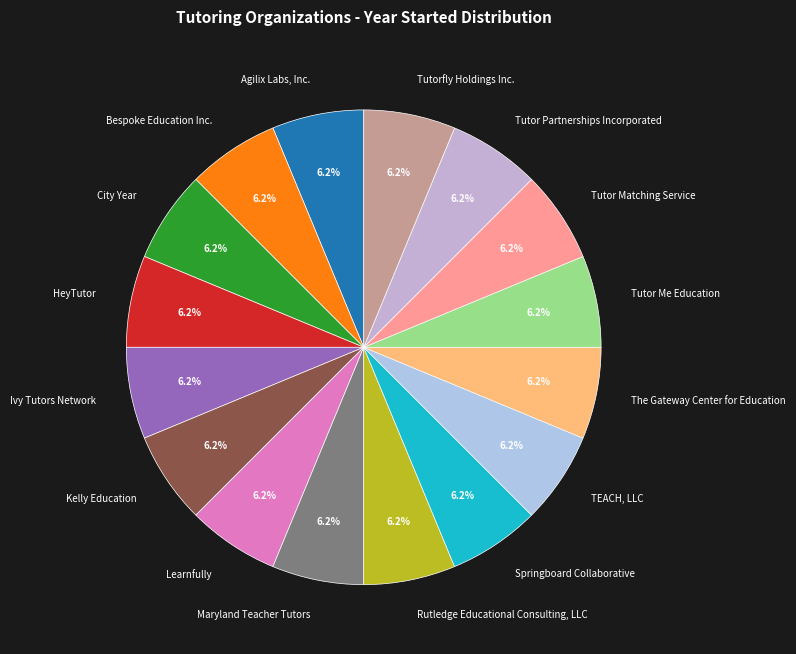

How many slices are in this pie chart?

16